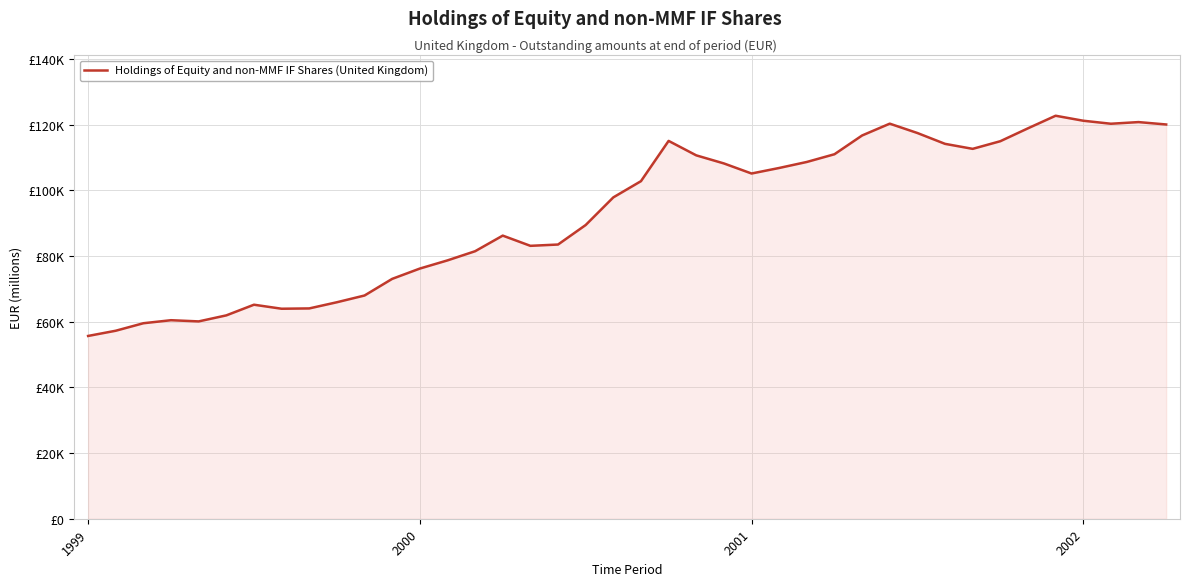

What is the greatest value displayed?

122724.7